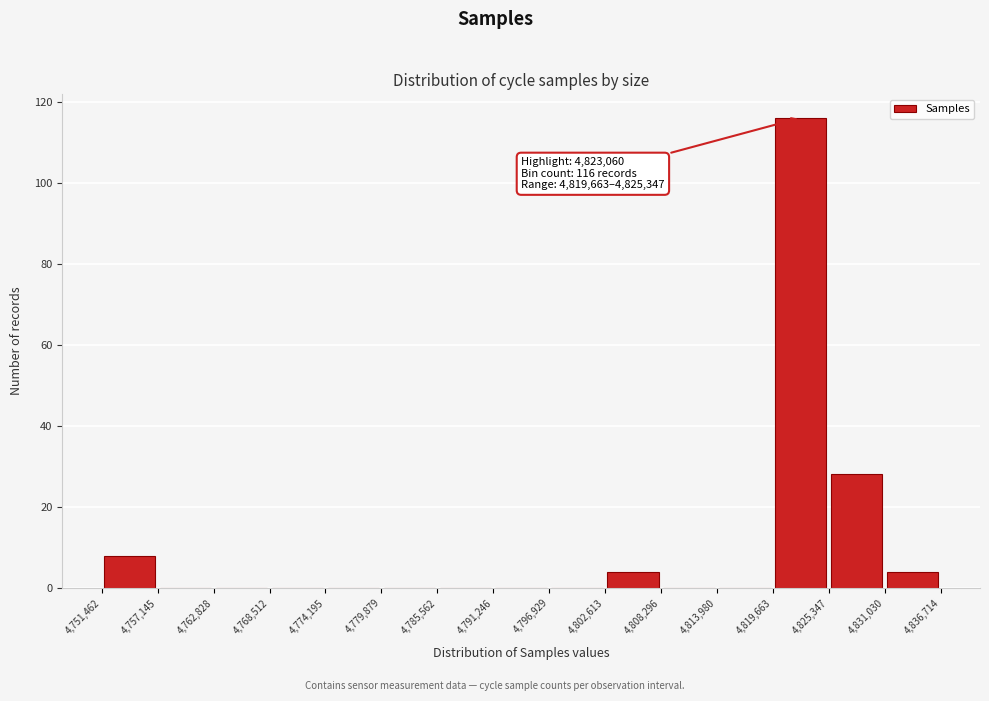

Which range on the x-axis has the tallest bar?

4,819,663 to 4,825,347